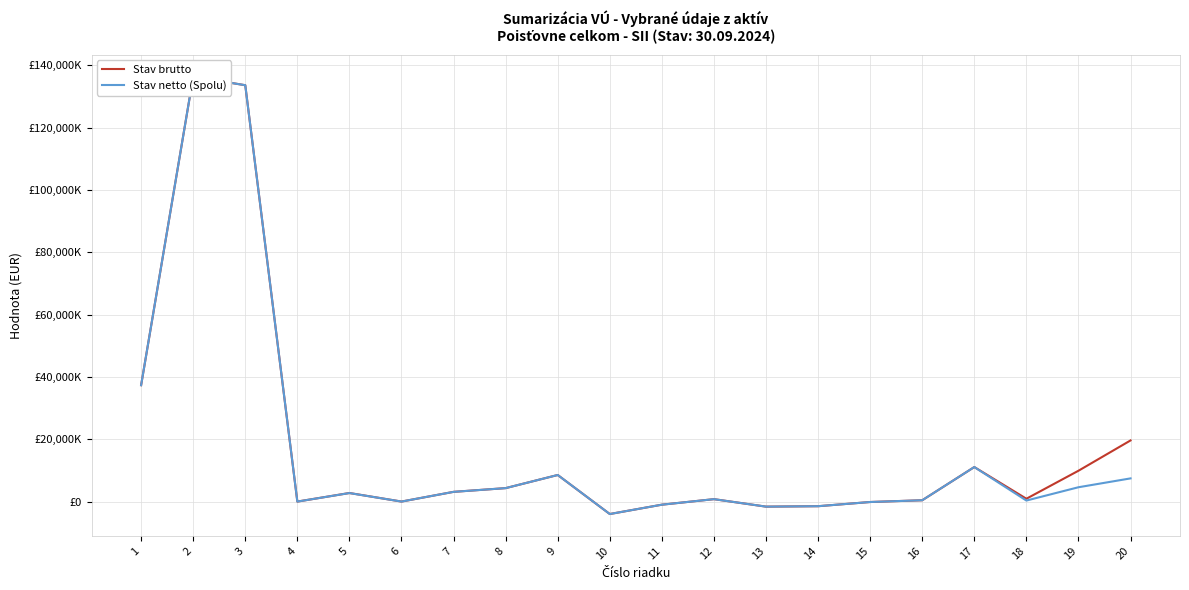

At how many categories does at least one series exceed 133930351?

1